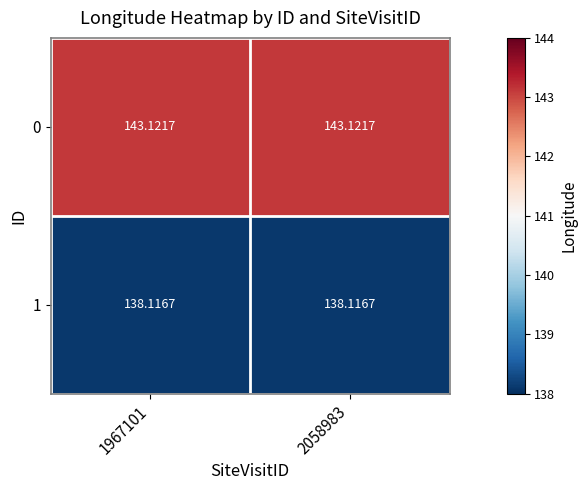

Is the value of 0 at 1967101 greater than the value of 1 at 1967101?

Yes